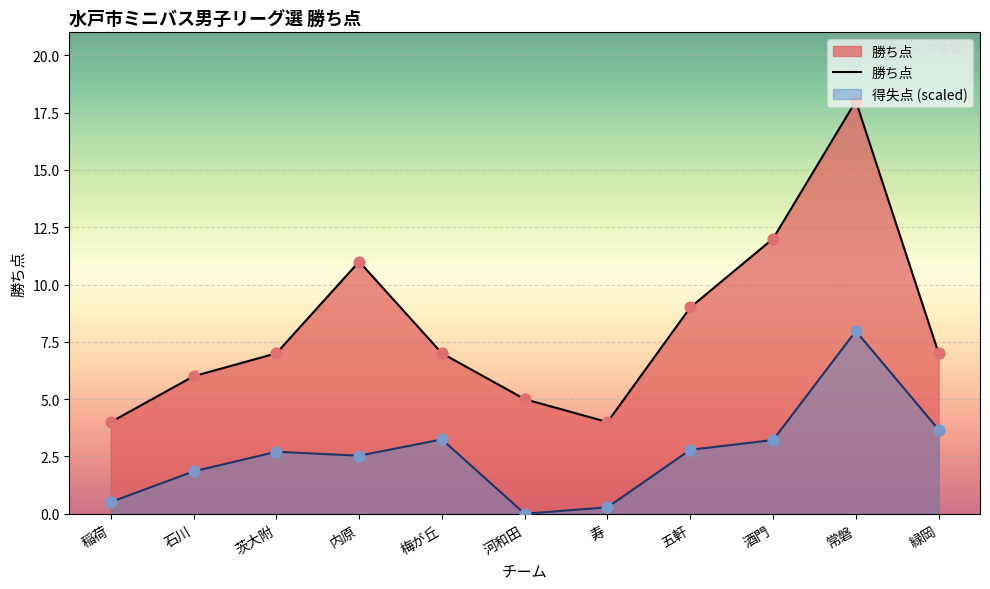

What is the change in value from 内原 to 河和田?

-6